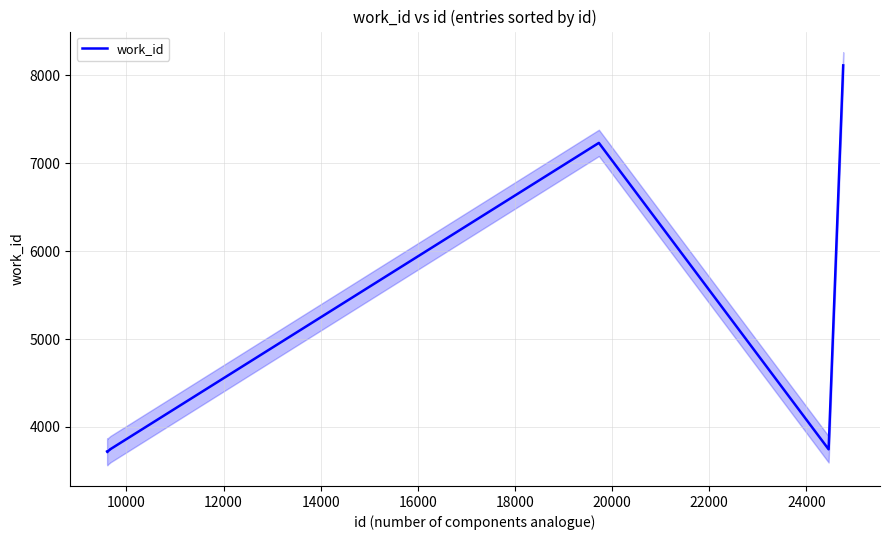

What is the greatest value displayed?

8114